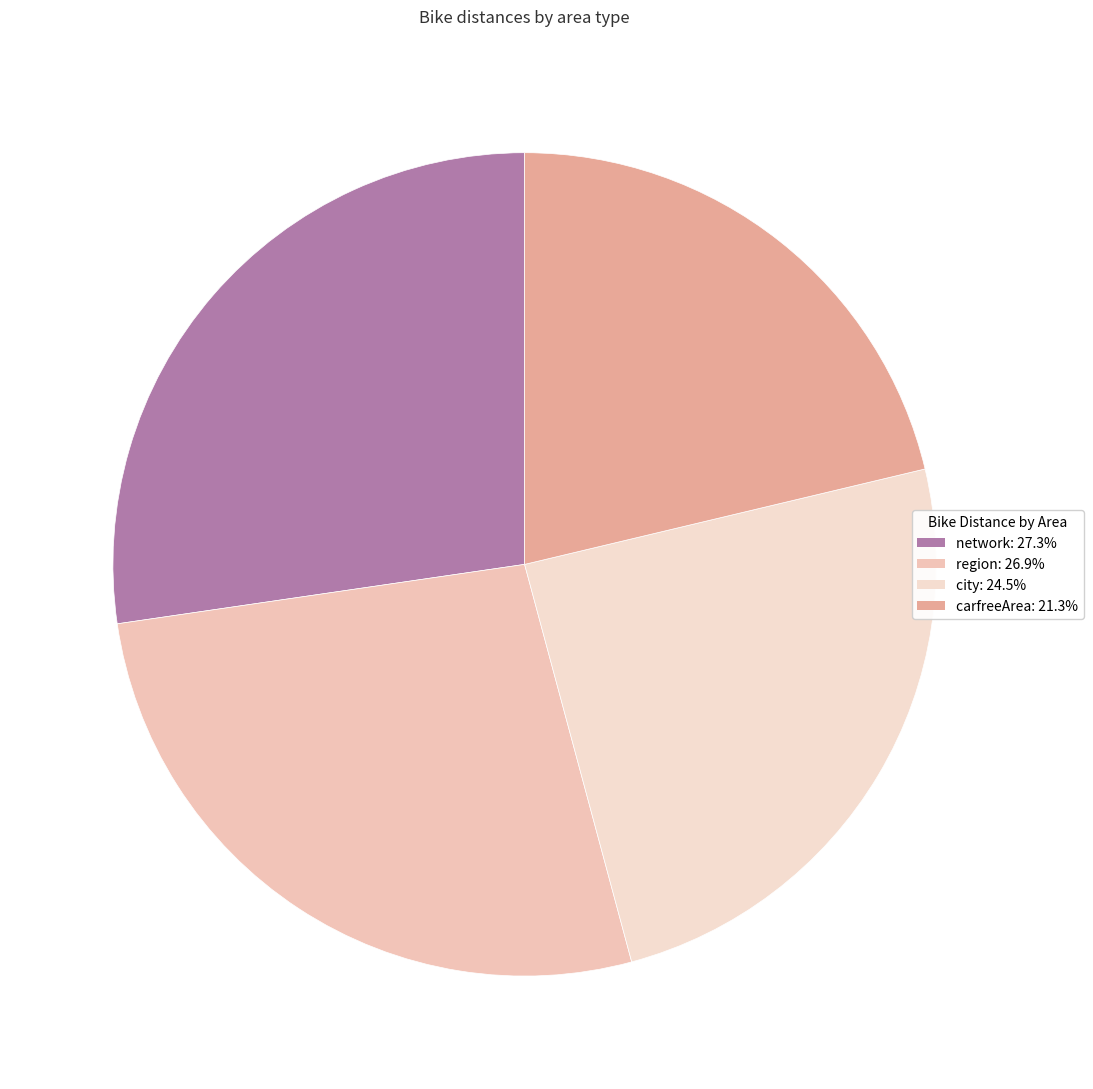

Which category has the smallest portion of the pie?

carfreeArea